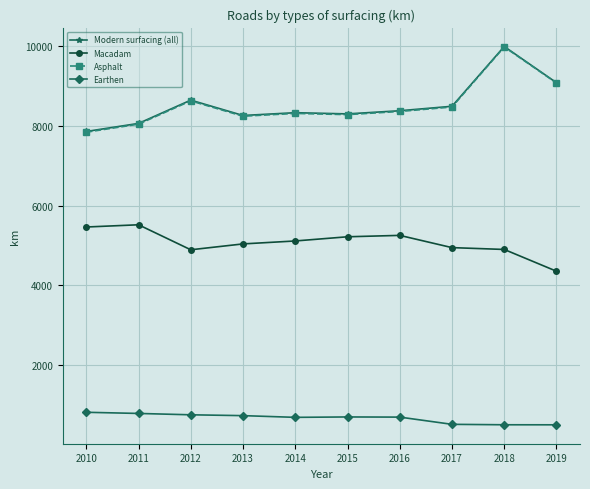

At which category is the sum across all series the highest?

2018